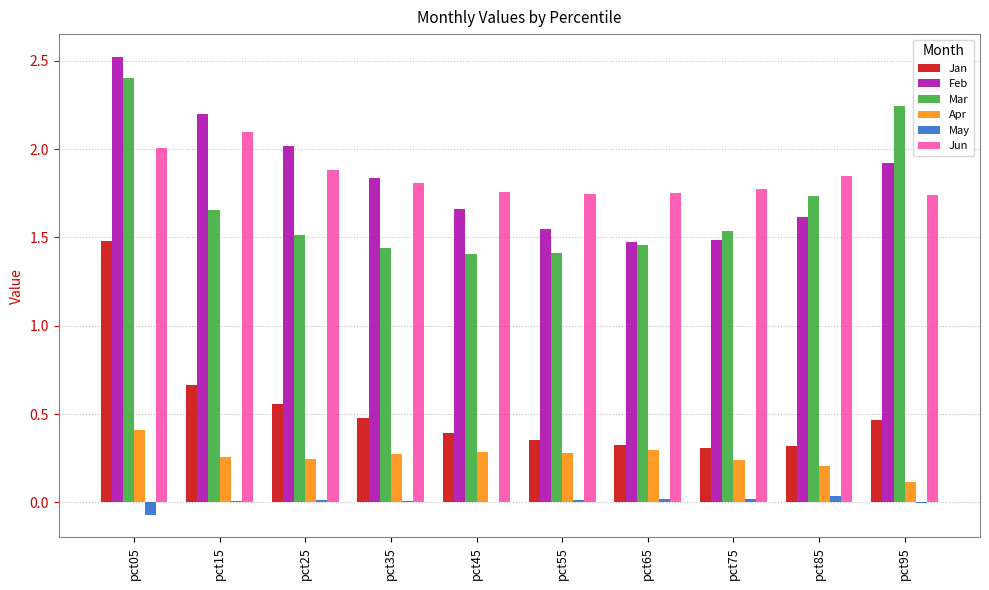

Which series has the largest range (max minus min)?

Jan